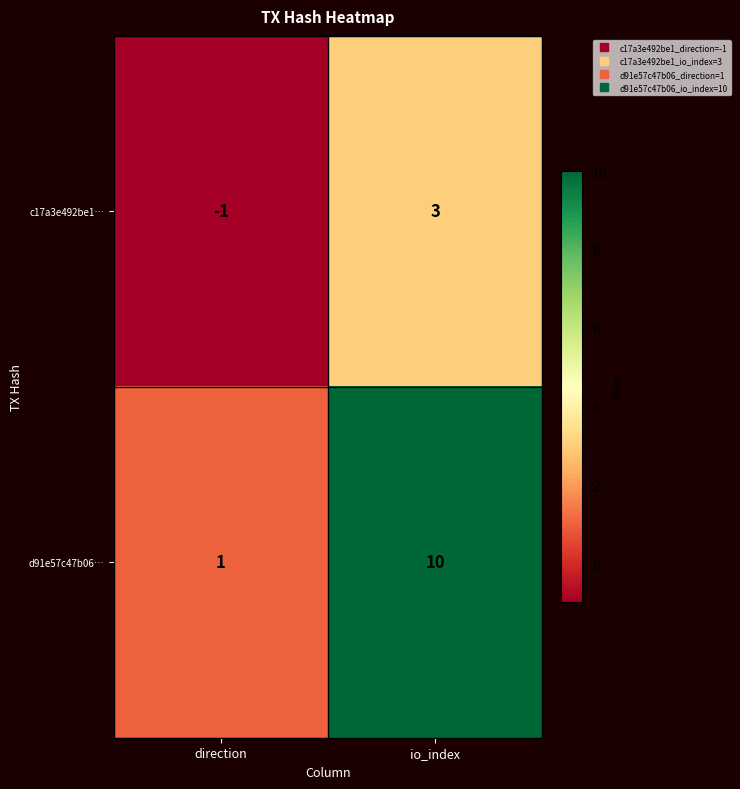

List the series in order of their overall mean, highest first.

d91e57c47b06…, c17a3e492be1…